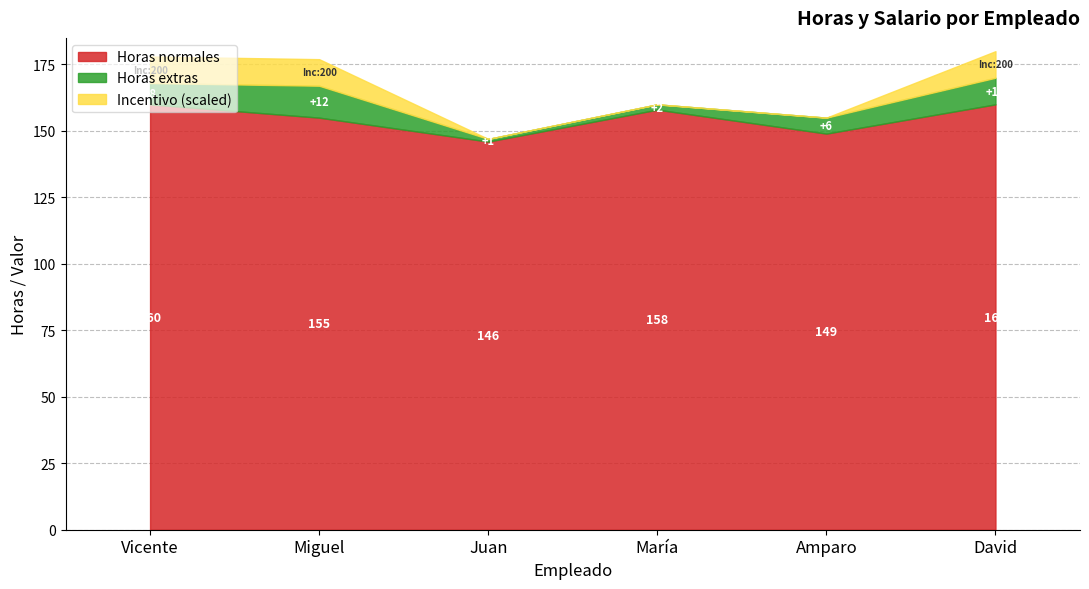

How many categories are shown in the chart?

6